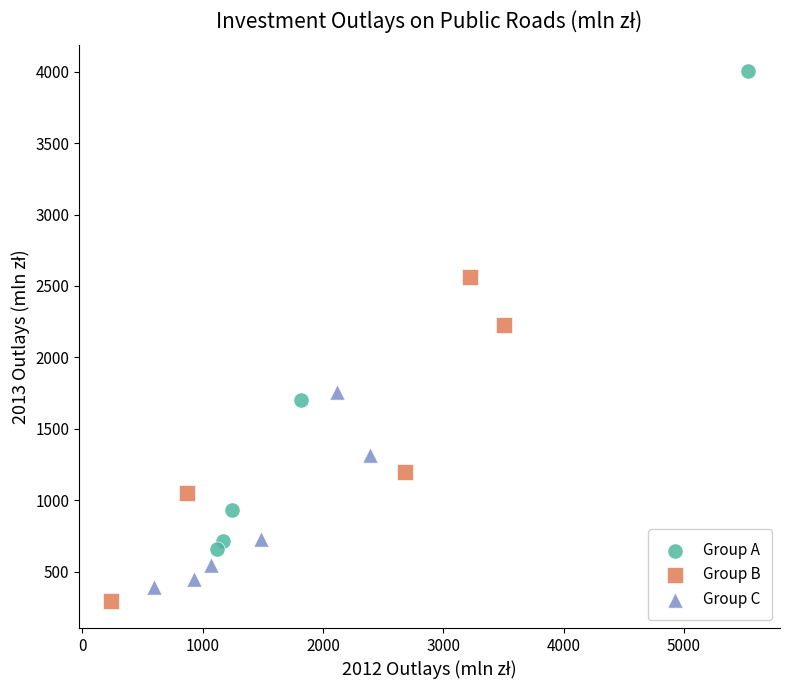

Which series reaches the maximum Y coordinate?

Group A